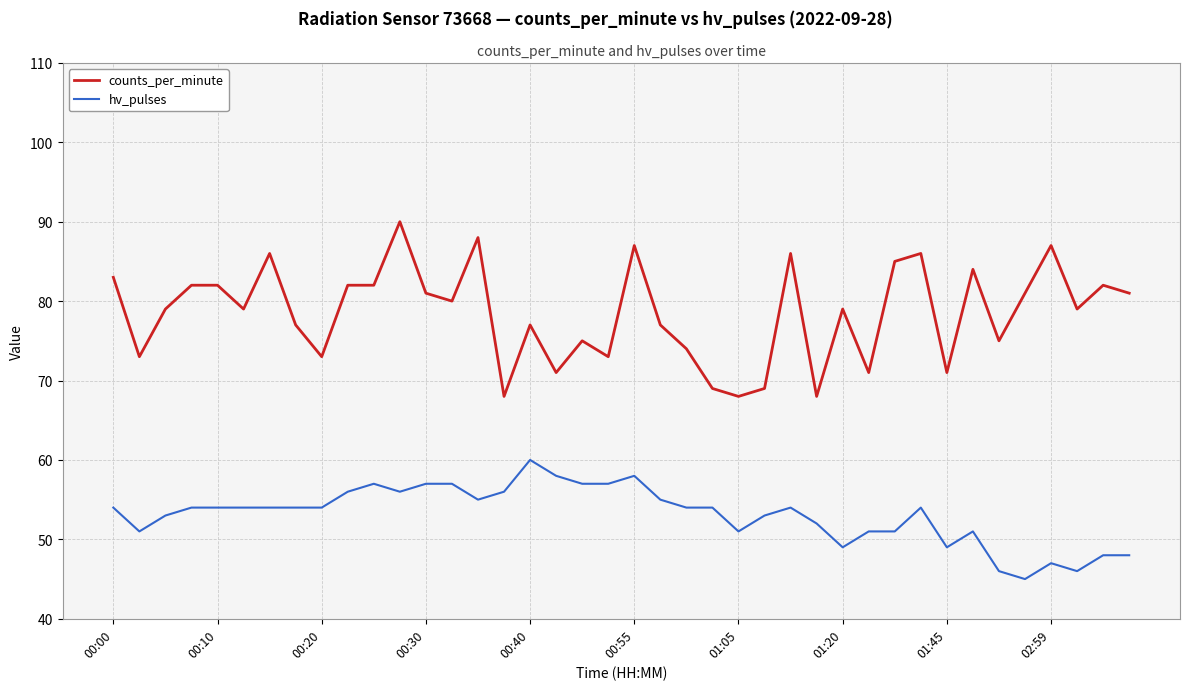

Reading right to left, list all the values displayed in this chart.

counts_per_minute: 81	82	79	87	81	75	84	71	86	85	71	79	68	86	69	68	69	74	77	87	73	75	71	77	68	88	80	81	90	82	82	73	77	86	79	82	82	79	73	83
hv_pulses: 48	48	46	47	45	46	51	49	54	51	51	49	52	54	53	51	54	54	55	58	57	57	58	60	56	55	57	57	56	57	56	54	54	54	54	54	54	53	51	54